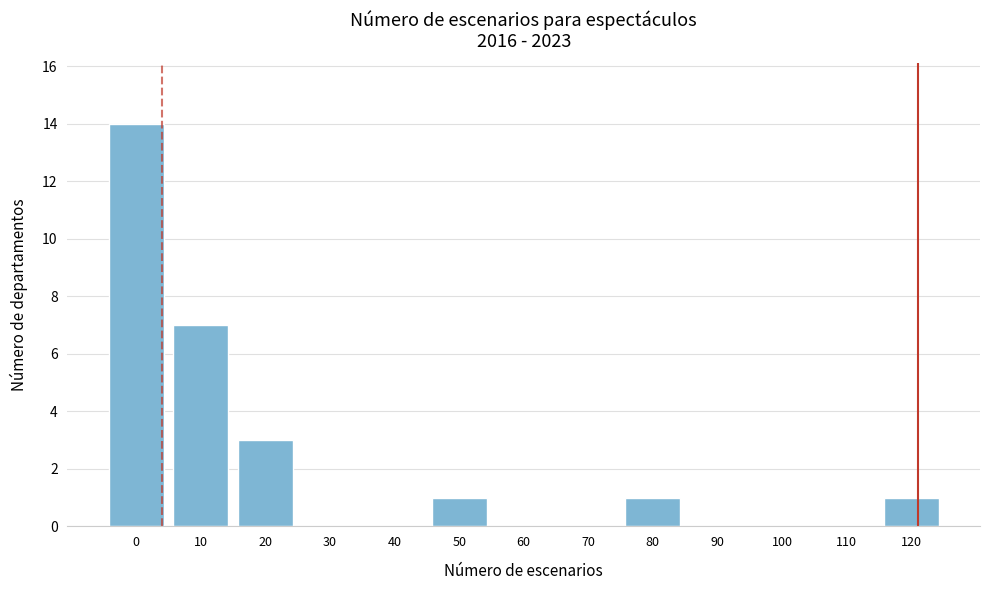

Reading left to right, transcribe all the data shown in this chart.

0=14	10=7	20=3	30=0	40=0	50=1	60=0	70=0	80=1	90=0	100=0	110=0	120=1